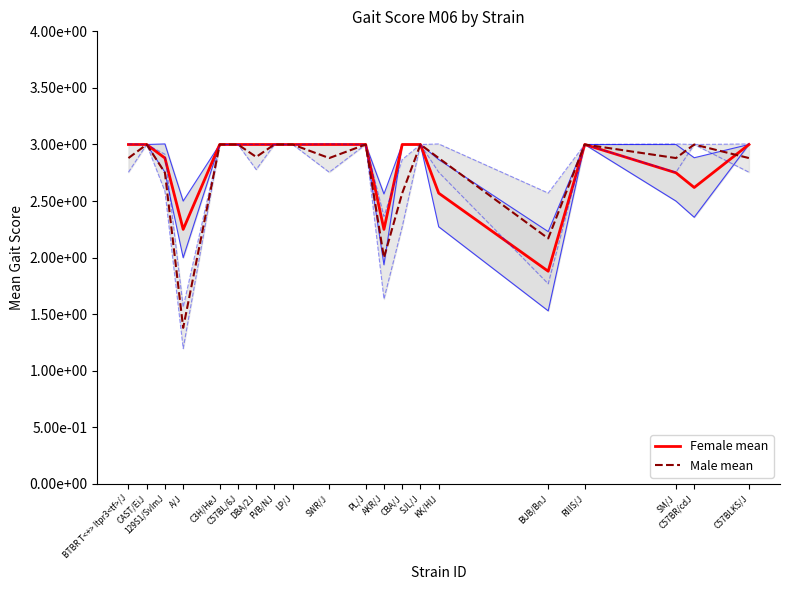

What is the total value across all series at RIIIS/J?

6.0